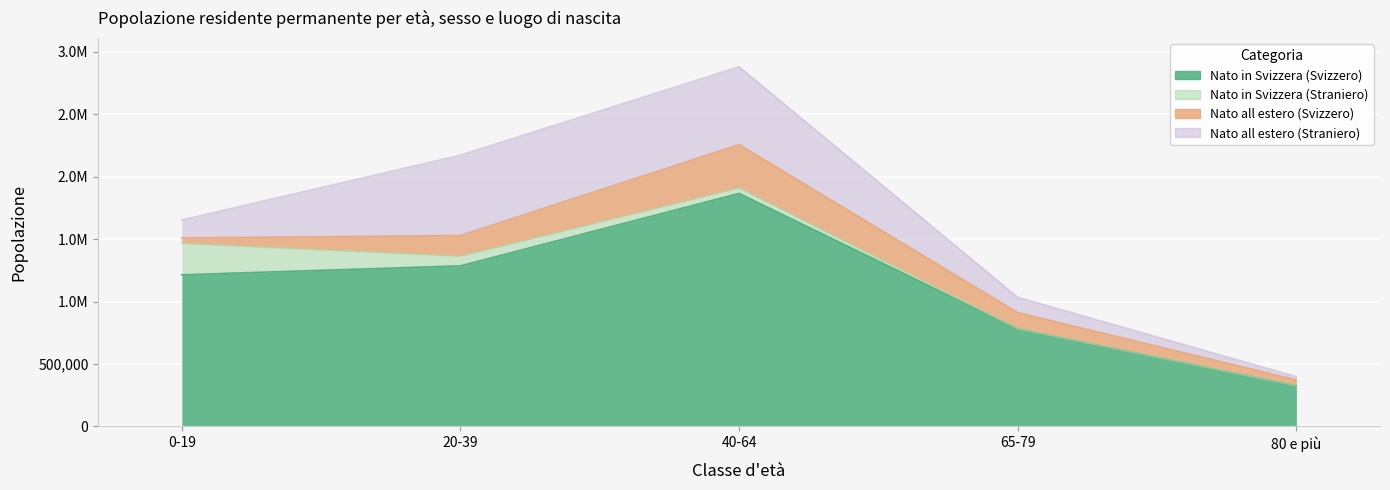

In Nato all estero (Straniero), how many points are higher than both neighbors (excluding endpoints)?

1